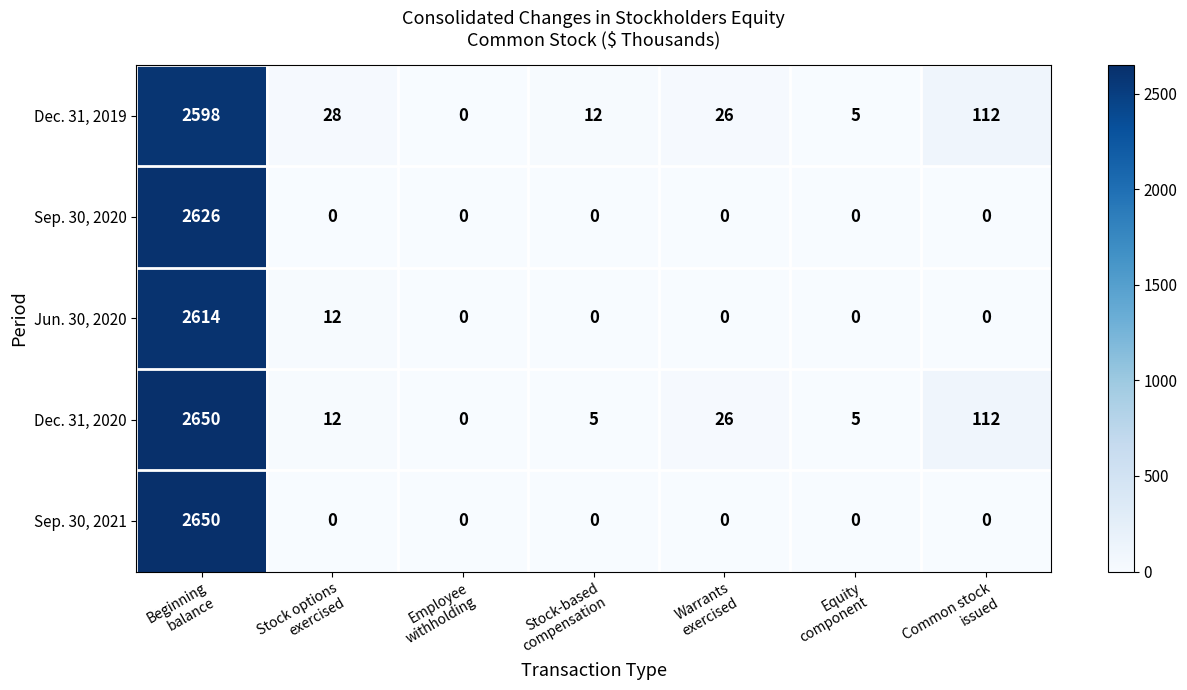

What is the average value of the Sep. 30, 2020 series?

375